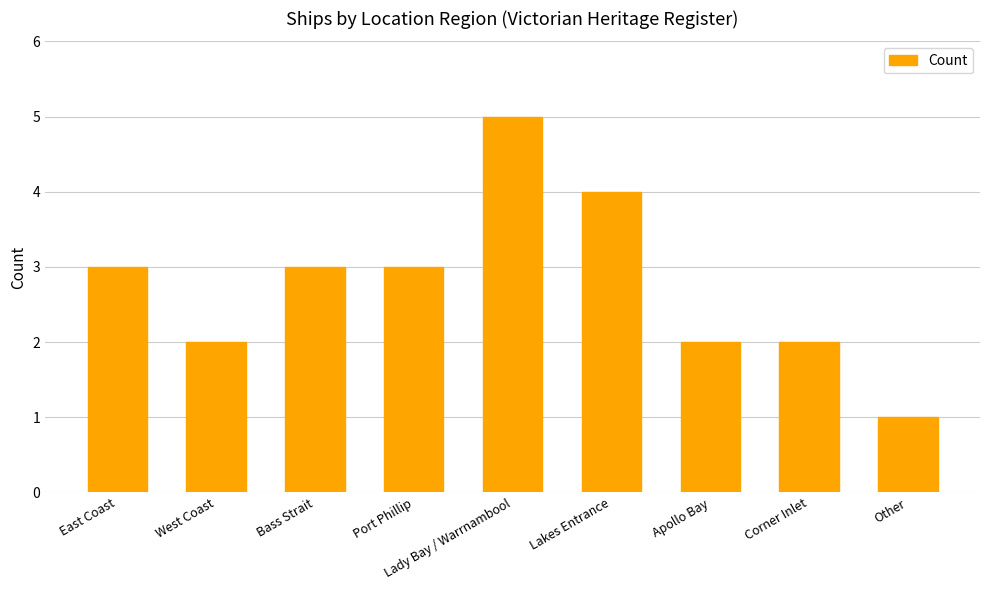

How many bars are there in total?

9